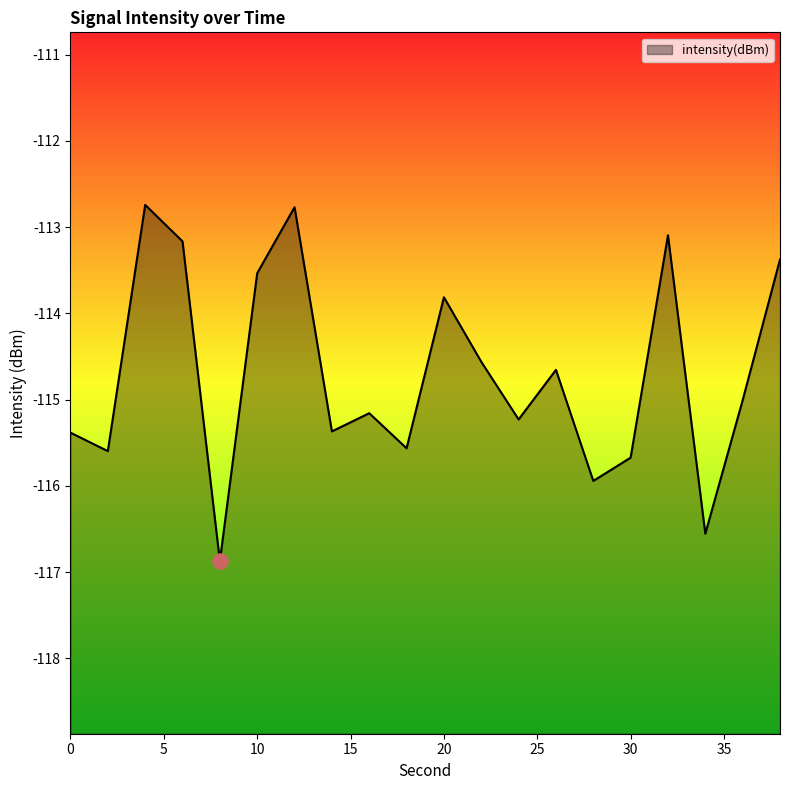

What is the change in value from 0 to 34?

-1.2